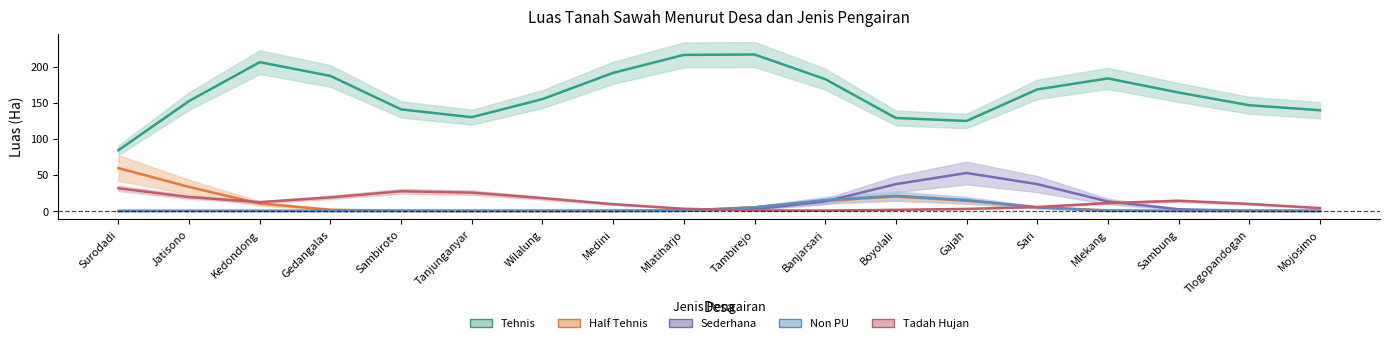

True or false: Half Tehnis has more than 0 interior local peaks.

True